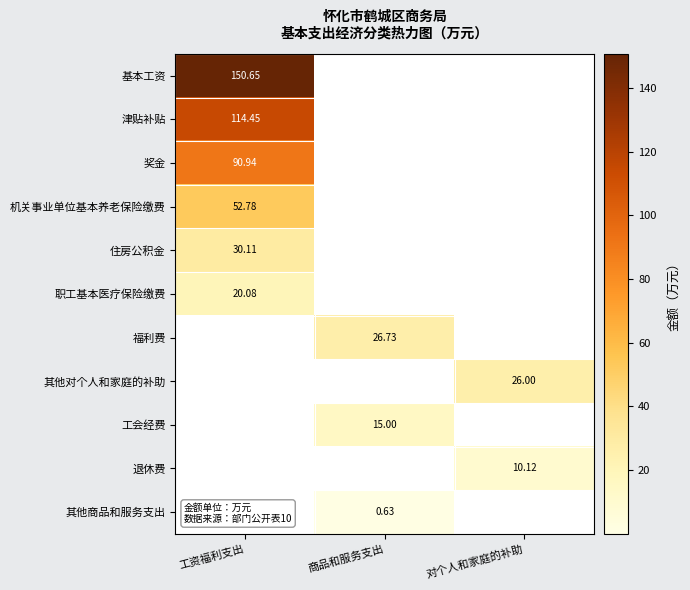

Is the value of 其他商品和服务支出 at 商品和服务支出 greater than the value of 工会经费 at 商品和服务支出?

No